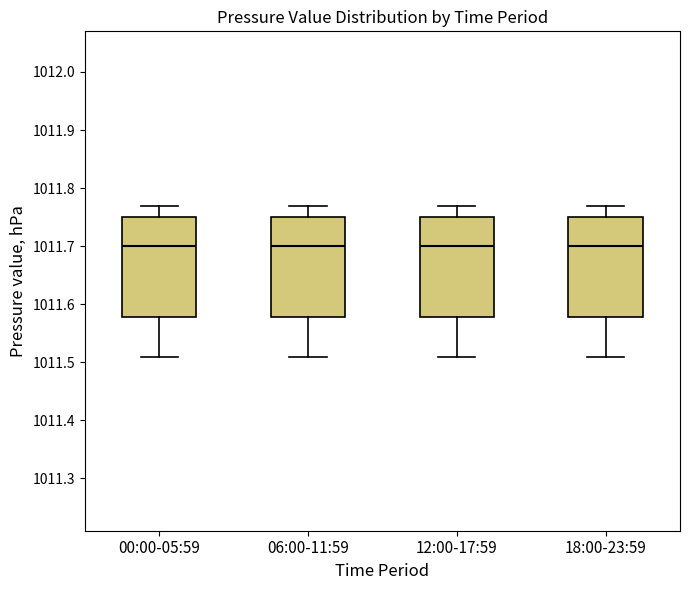

Where is the upper edge of the box for 12:00-17:59 on the y-axis? The values are not printed on the chart, so give them approximately, as read against the axis.

1011.75